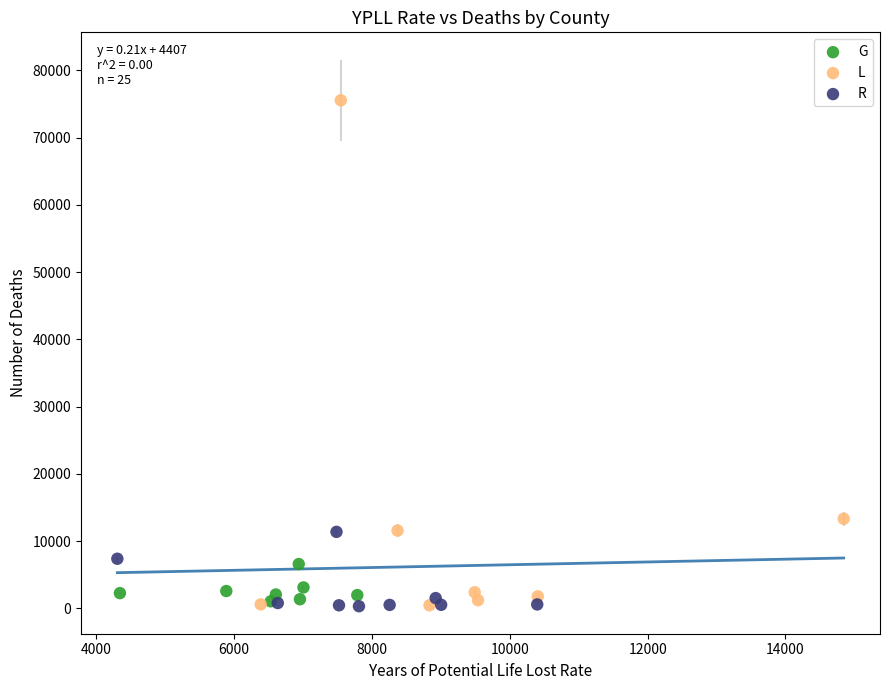

Which series reaches the maximum Y coordinate?

L